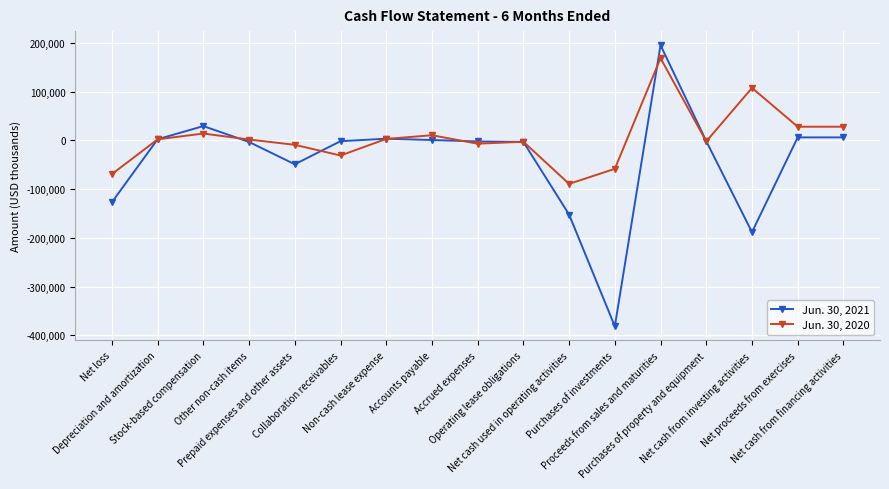

Is it true that Jun. 30, 2020 equals 174125 at Net cash from investing activities?

False